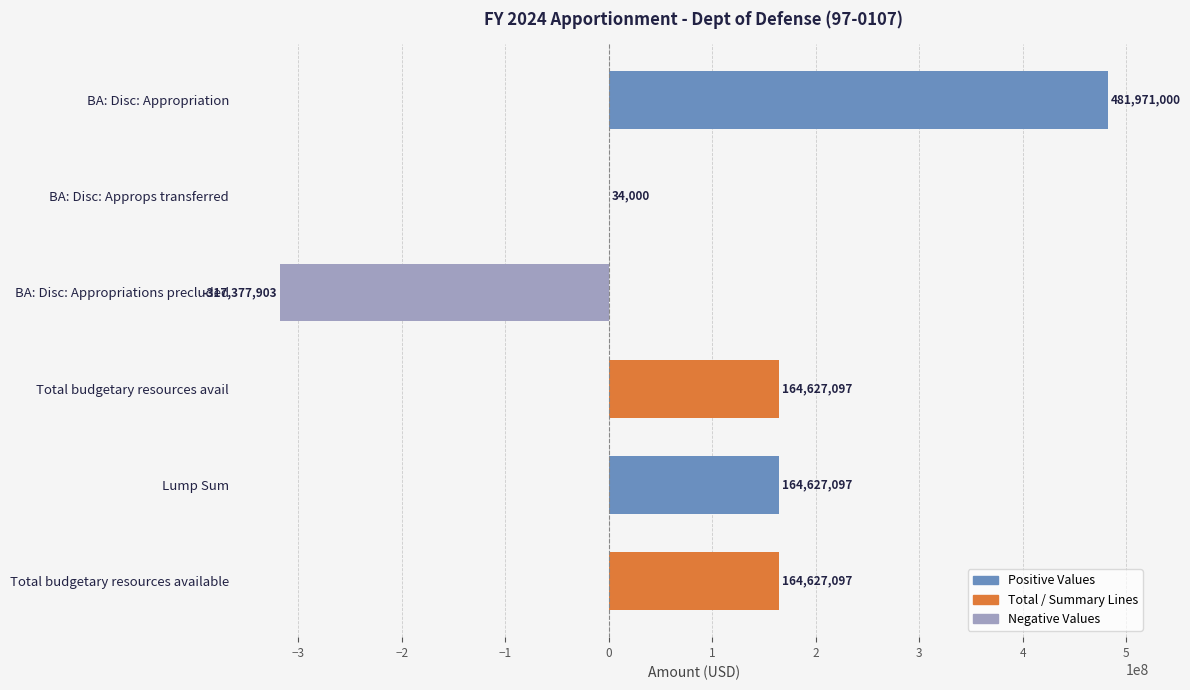

What is the change in value from BA: Disc: Appropriations precluded to Total budgetary resources available?

+482005000